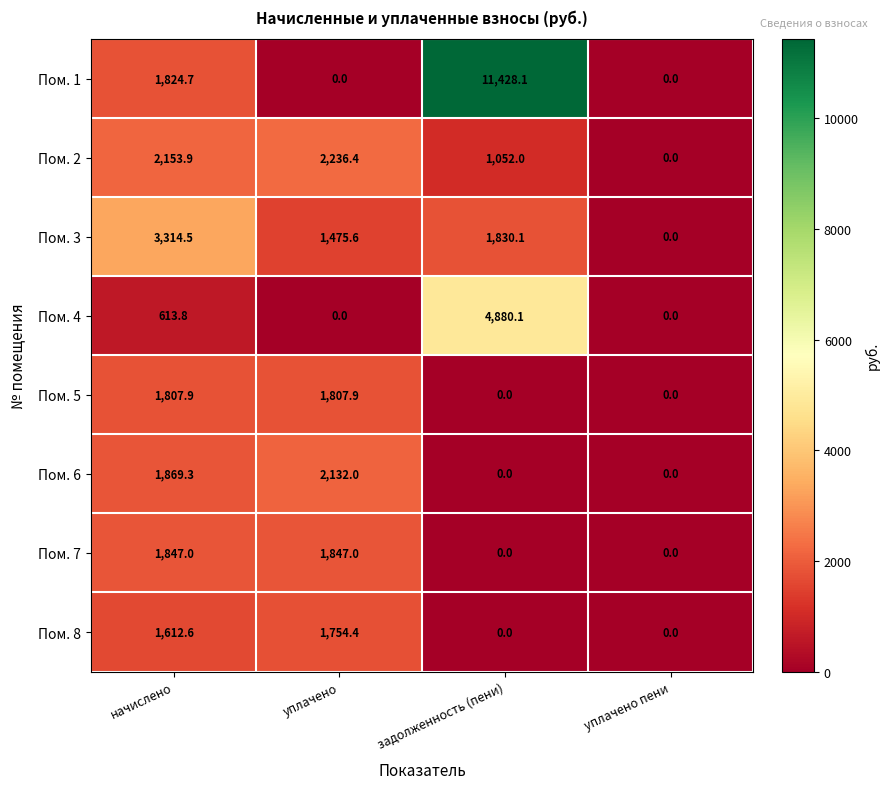

Where does the Пом. 6 series first go above 1869?

начислено